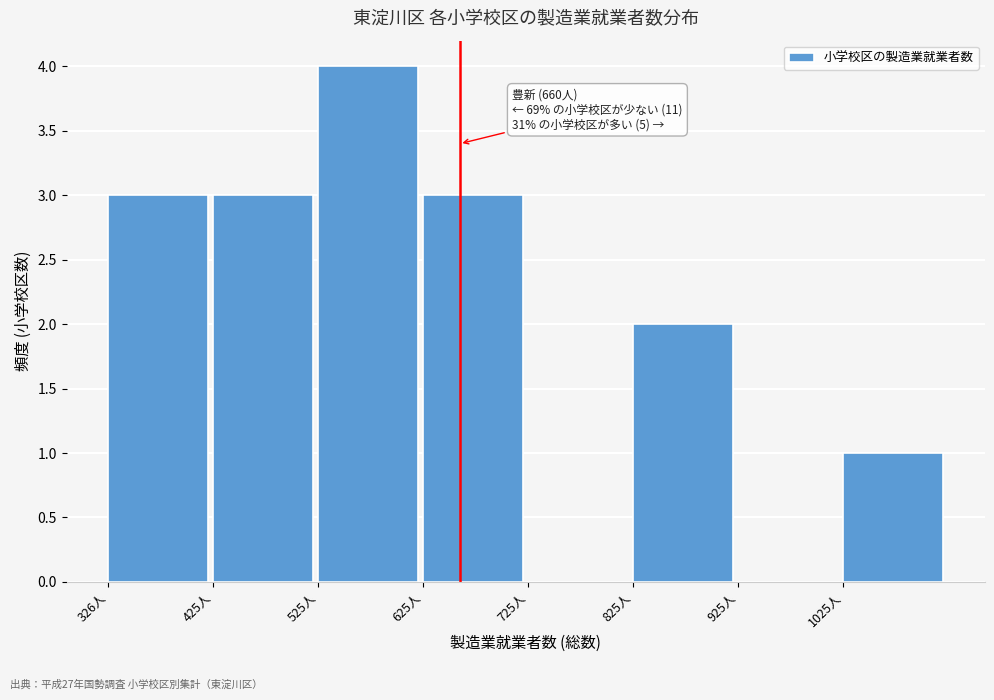

Which range on the x-axis has the tallest bar?

530 to 630